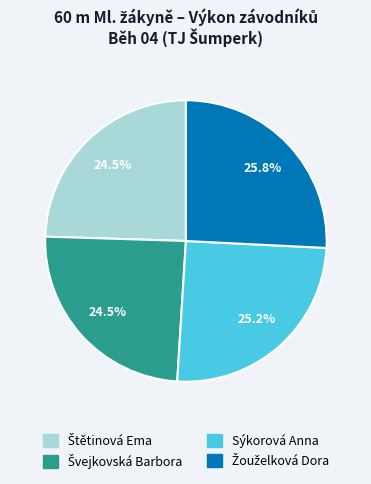

Does any single category account for the majority?

No